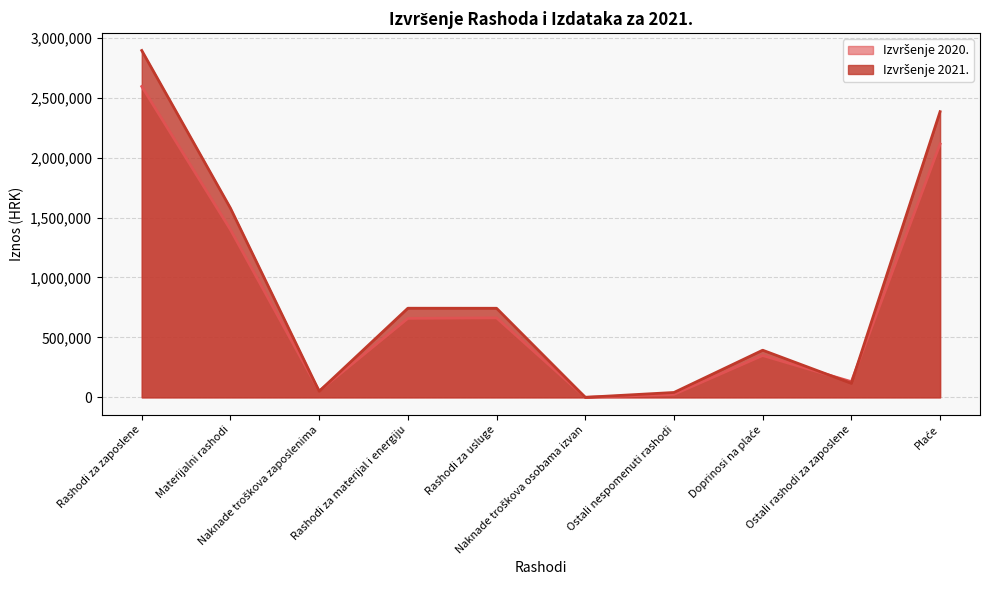

Rank the series at Materijalni rashodi from highest to lowest value.

Izvršenje 2021., Izvršenje 2020.